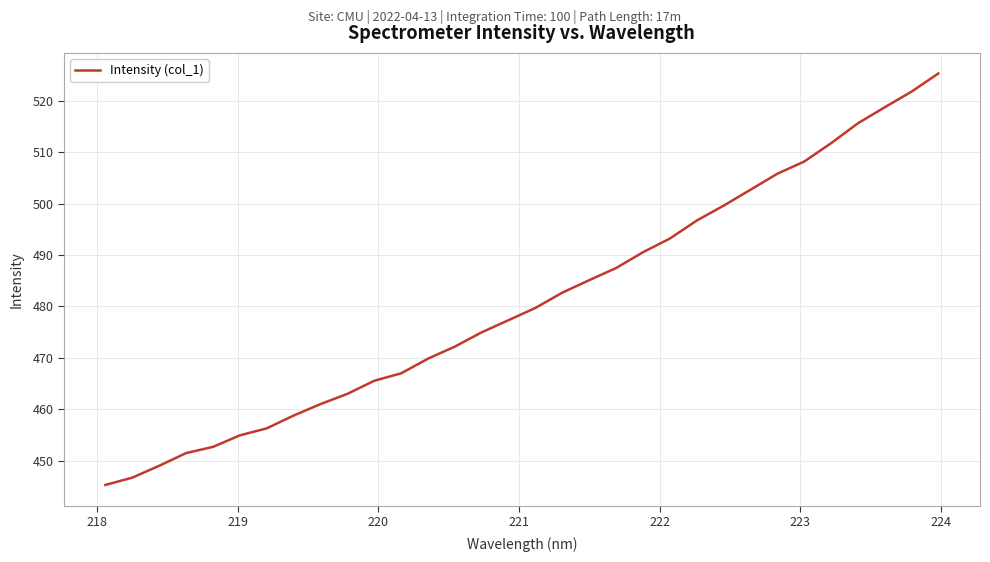

What is the smallest value displayed?

445.3